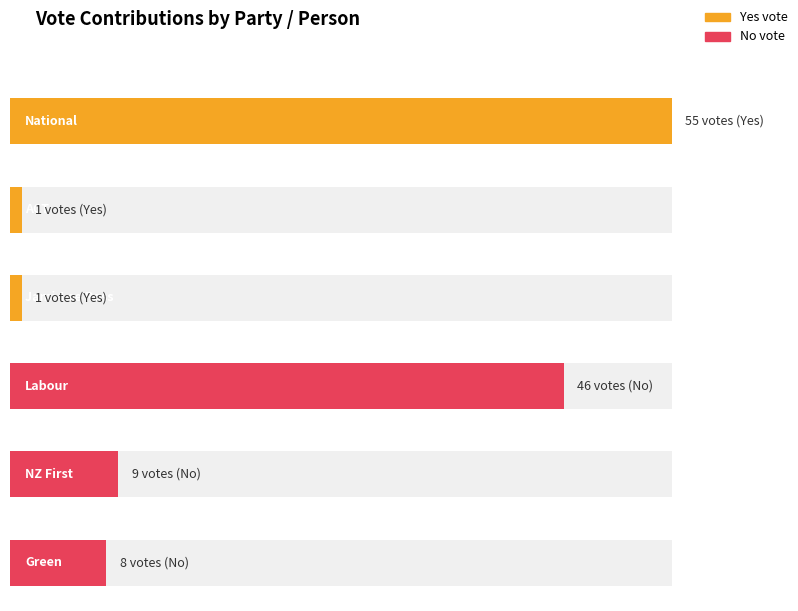

At National (Yes), list the series in order from smallest to largest.

No, Yes